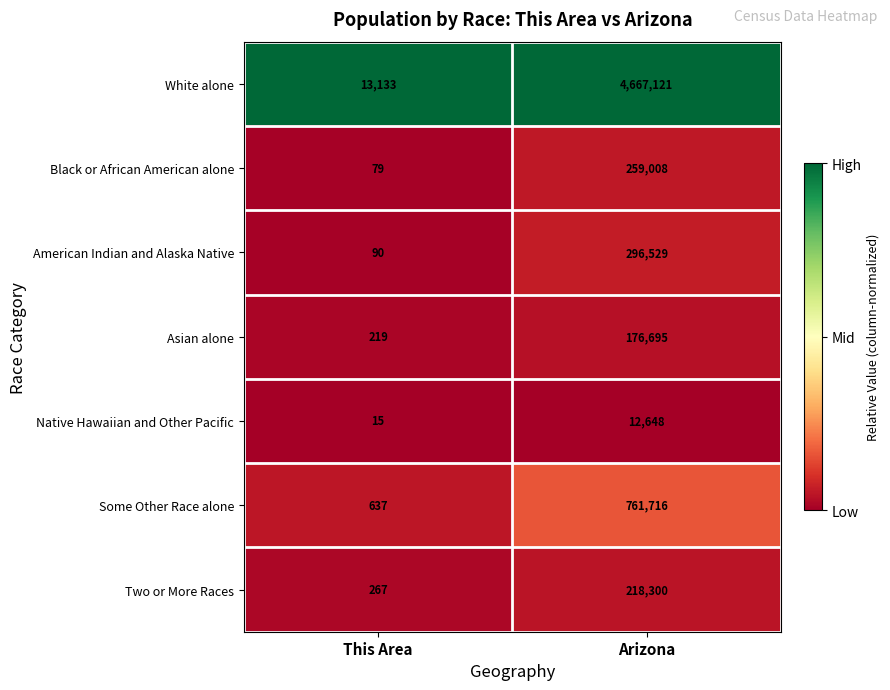

Which series has the largest total across all categories?

White alone